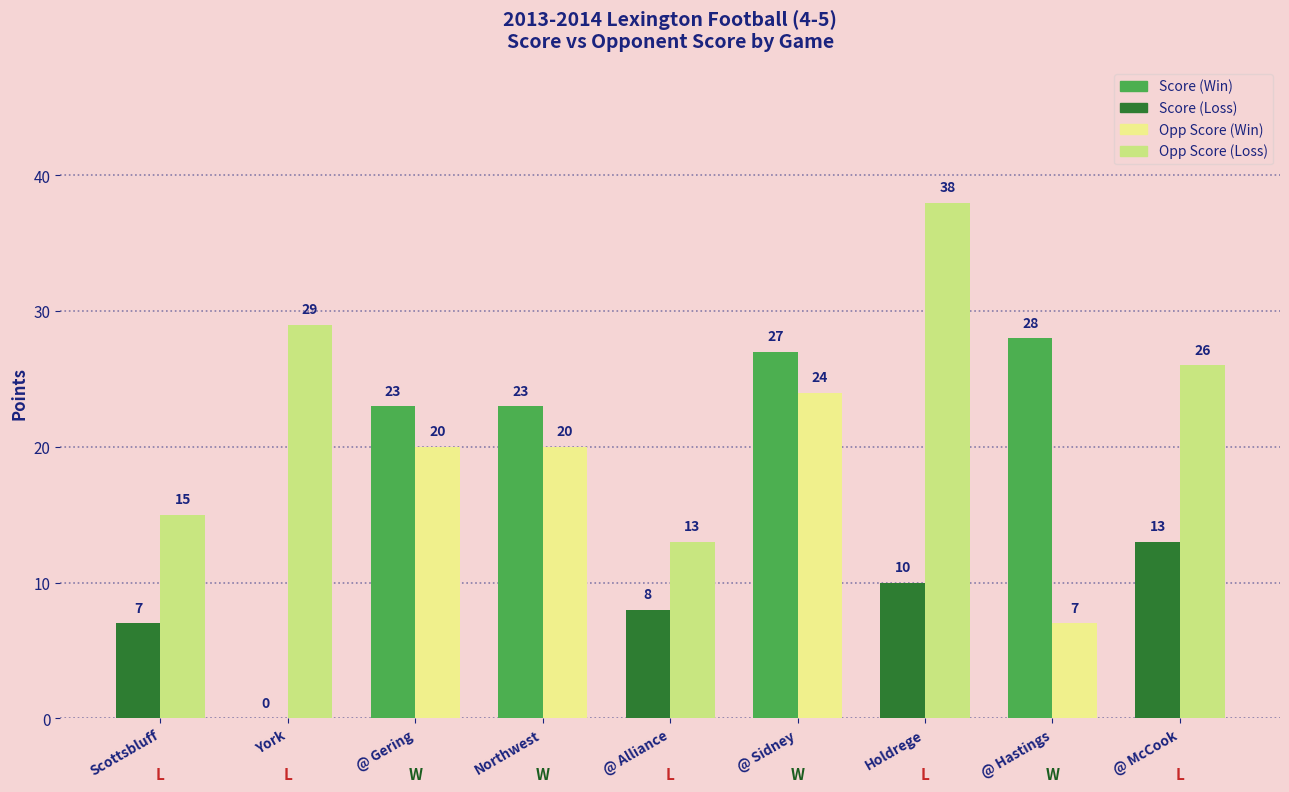

Reading left to right, list all the values displayed in this chart.

Score: 7	0	23	23	8	27	10	28	13
Opp Score: 15	29	20	20	13	24	38	7	26